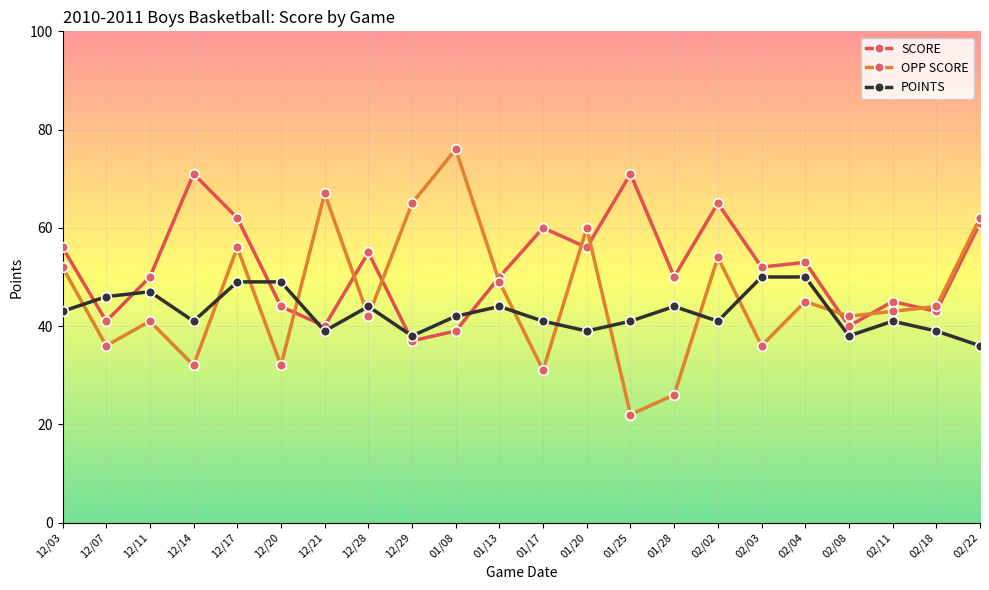

True or false: OPP SCORE and SCORE cross at least once.

True